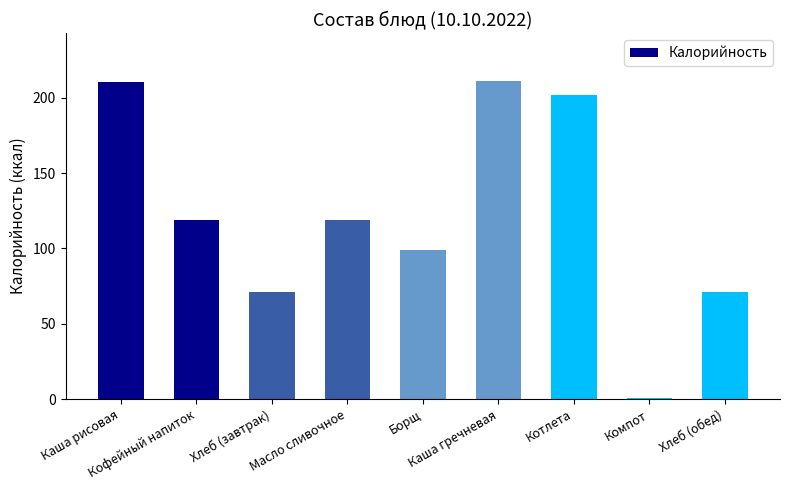

Count the number of values greater than 118.

5